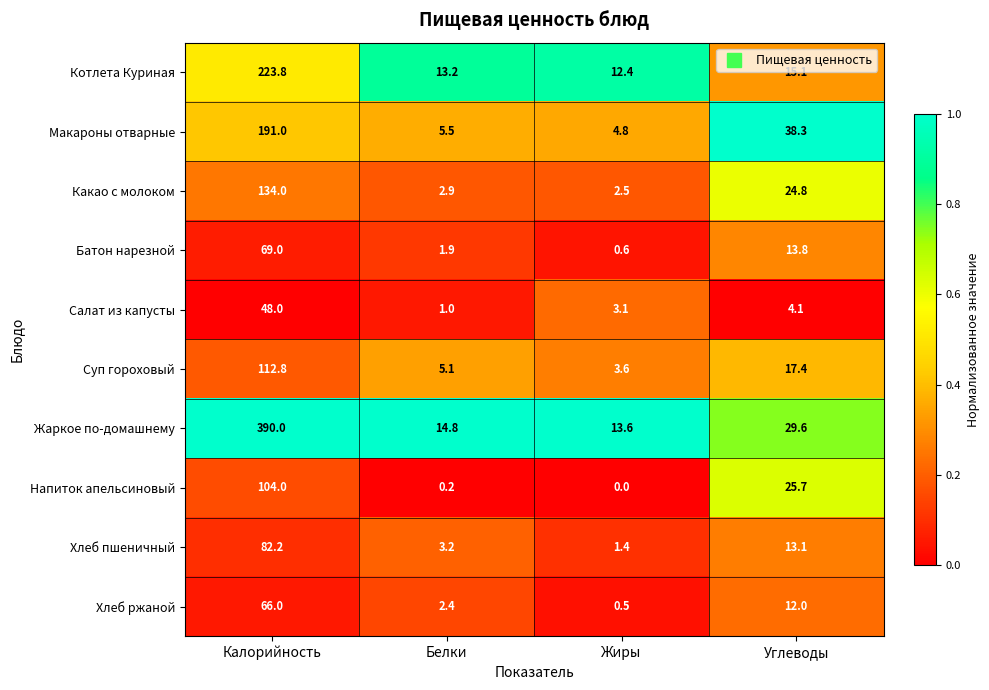

What is the difference between the highest and lowest values at Углеводы?

34.2